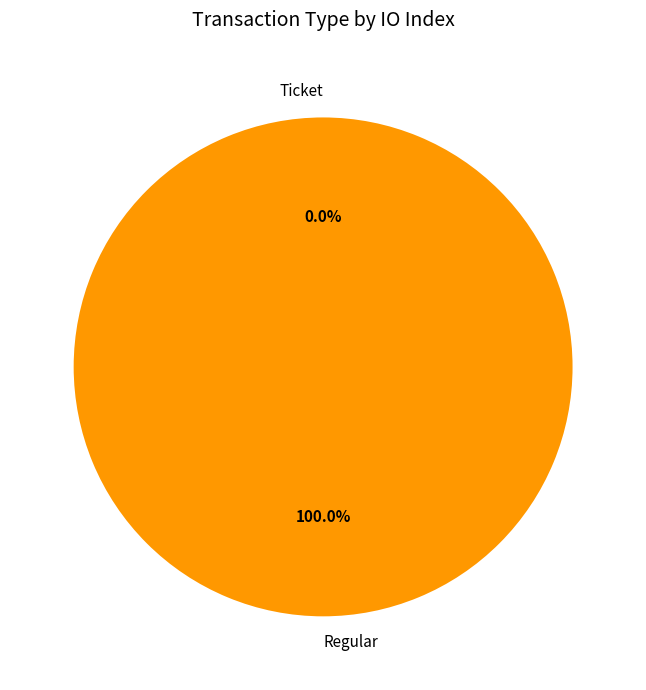

What percentage is the Regular slice, to the nearest percent?

100%